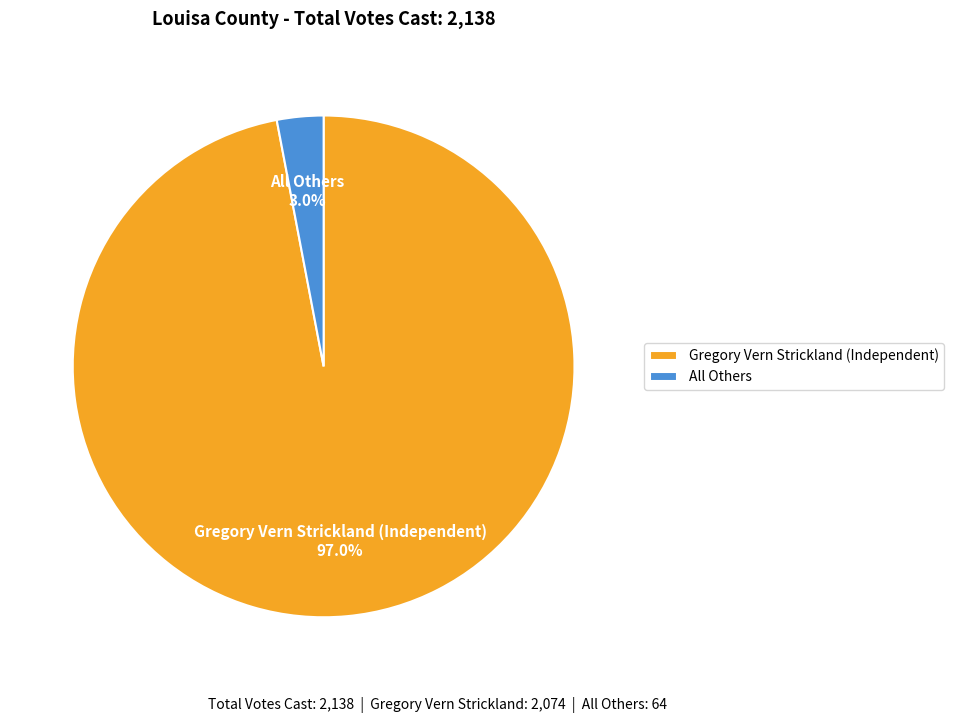

Is it true that All Others is 3% of the pie?

True